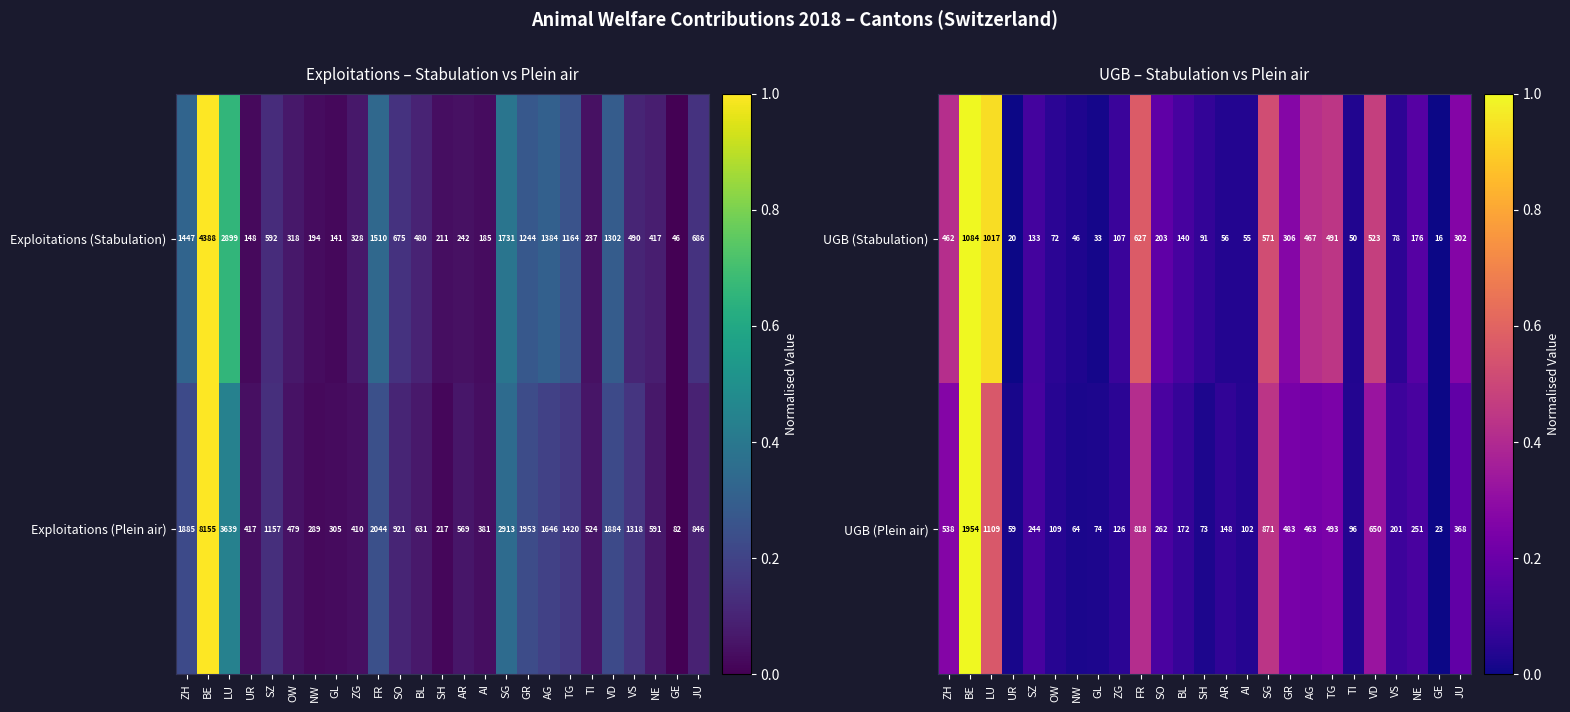

How many values in the UGB (Plein air) series are below 244?

12